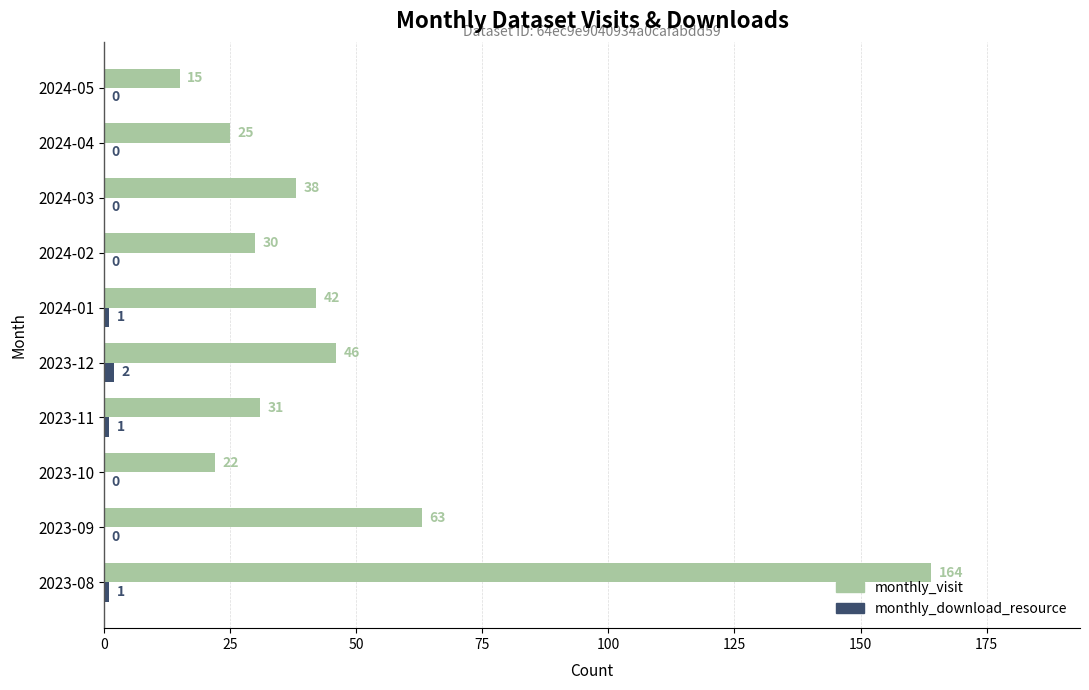

What is the approximate value of monthly_visit at 2024-01?

42